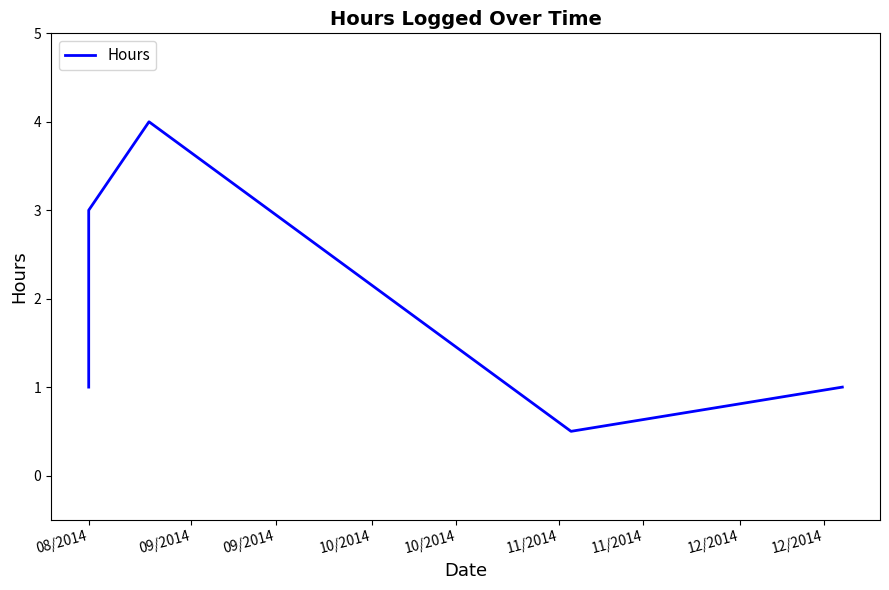

How many categories are shown in the chart?

5